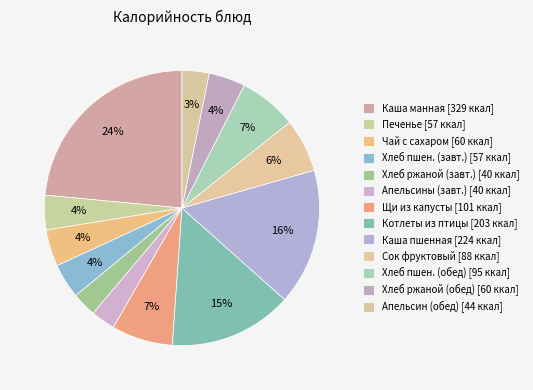

How many segments does this pie chart have?

13